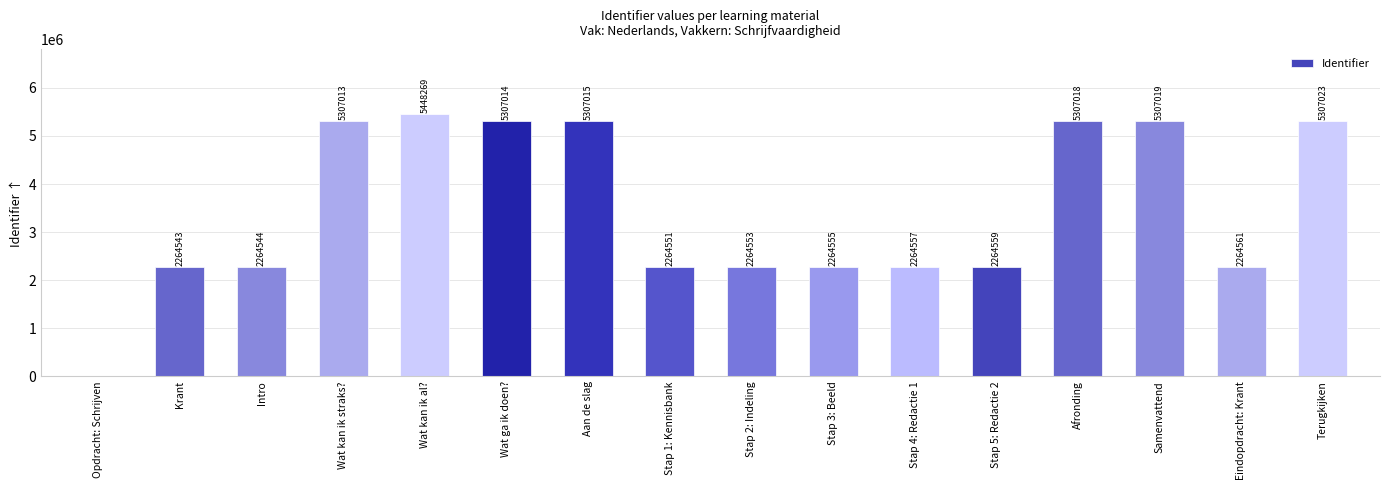

Reading right to left, list all the values displayed in this chart.

Terugkijken=5307023	Eindopdracht: Krant=2264561	Samenvattend=5307019	Afronding=5307018	Stap 5: Redactie 2=2264559	Stap 4: Redactie 1=2264557	Stap 3: Beeld=2264555	Stap 2: Indeling=2264553	Stap 1: Kennisbank=2264551	Aan de slag=5307015	Wat ga ik doen?=5307014	Wat kan ik al?=5448269	Wat kan ik straks?=5307013	Intro=2264544	Krant=2264543	Opdracht: Schrijven=0